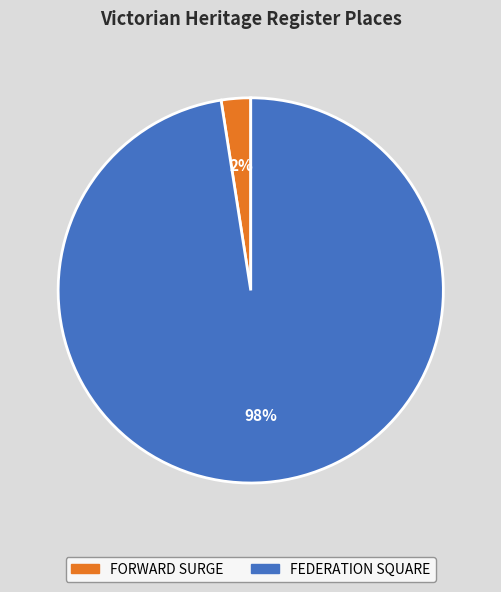

Which category has the biggest portion of the pie?

FEDERATION SQUARE